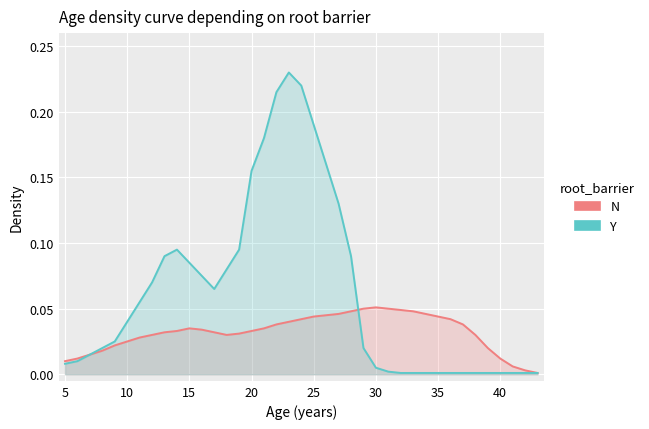

True or false: N and Y cross at least once.

True